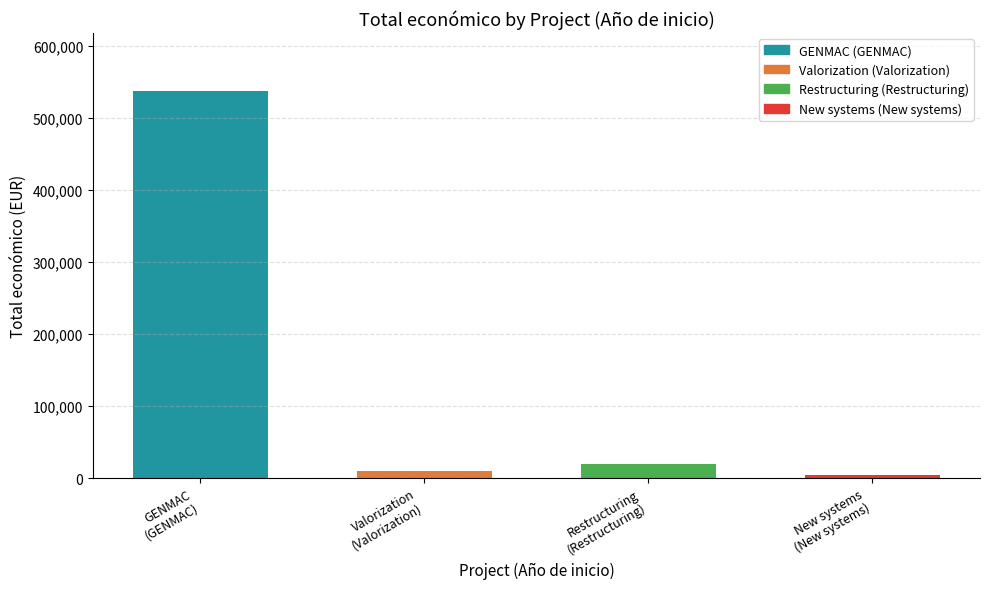

What is the sum of all values?

571532